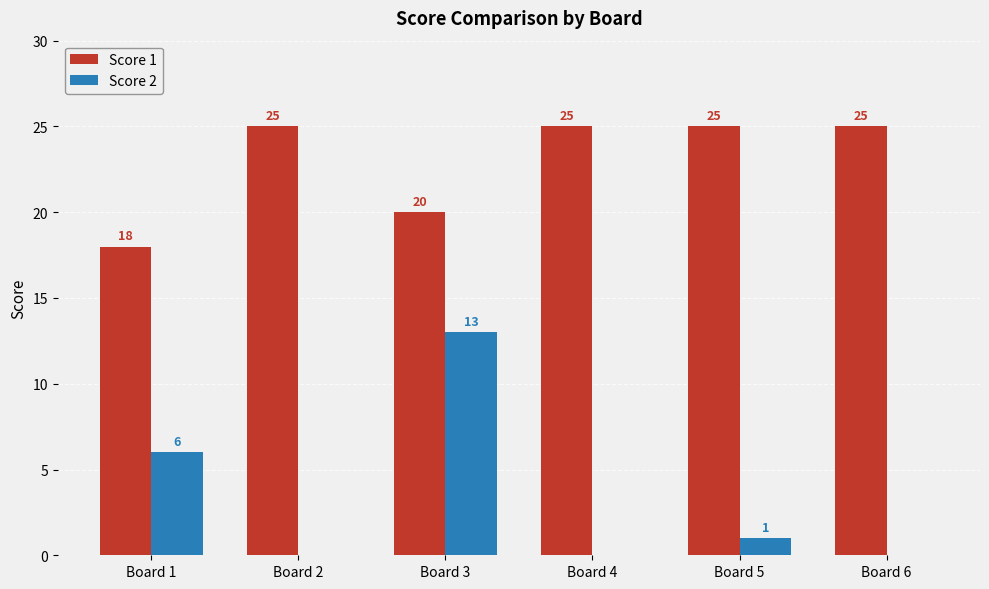

Is it true that Score 1 equals 8 at Board 1?

False